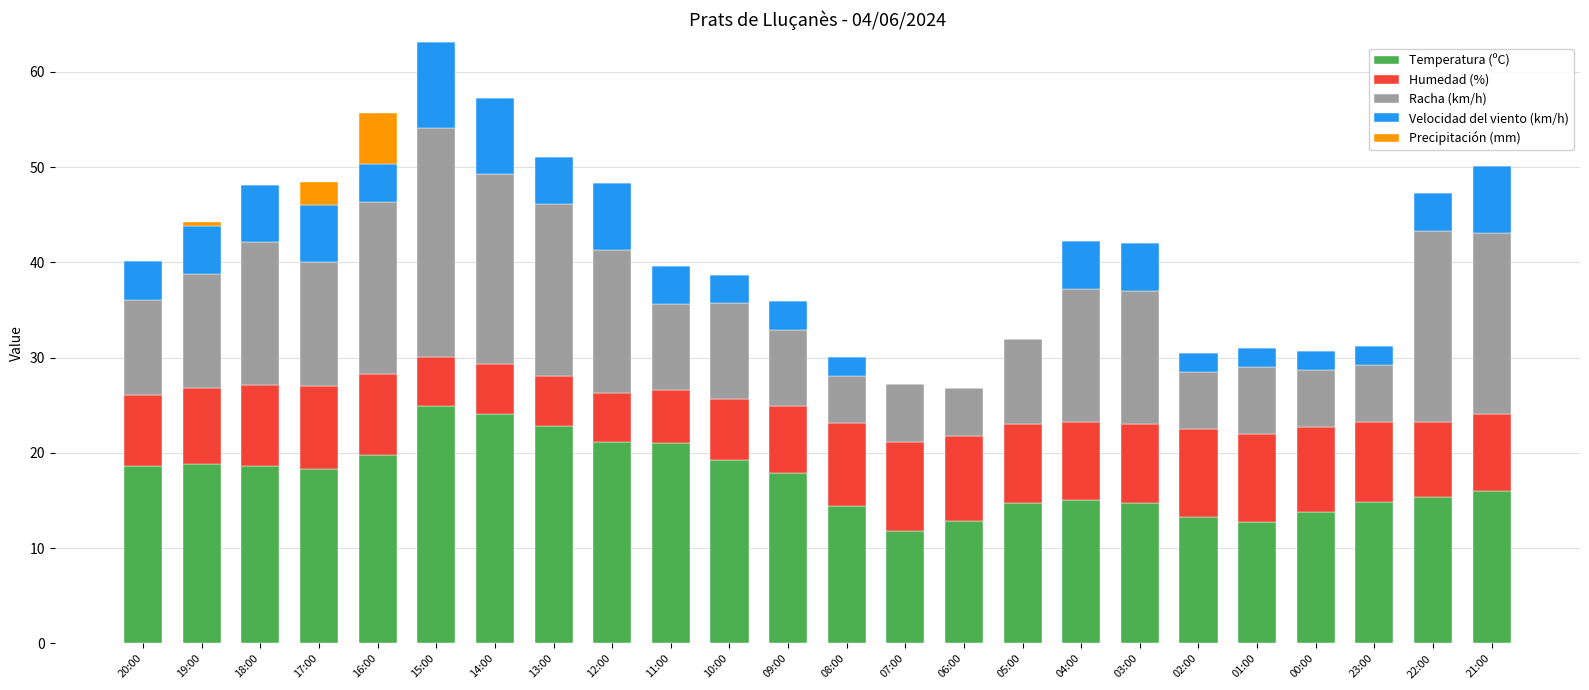

What is the maximum value for Temperatura (ºC)?

24.9